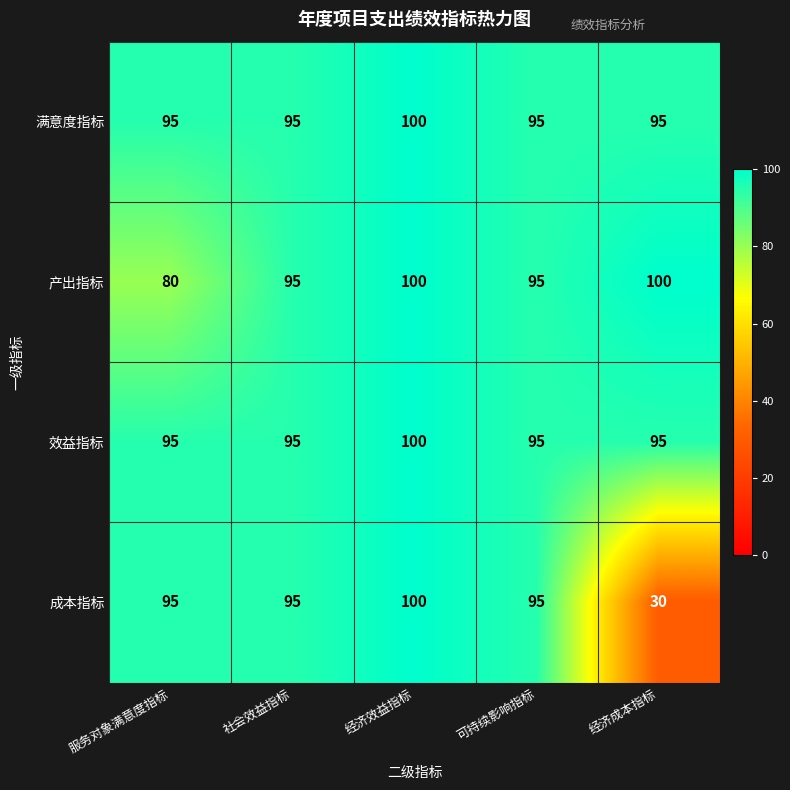

The 满意度指标 series shows 100 at 经济效益指标. True or false?

True